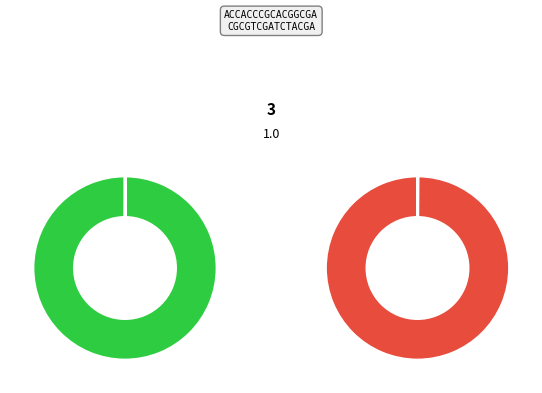

True or false: pct05 accounts for 6% of the total.

False